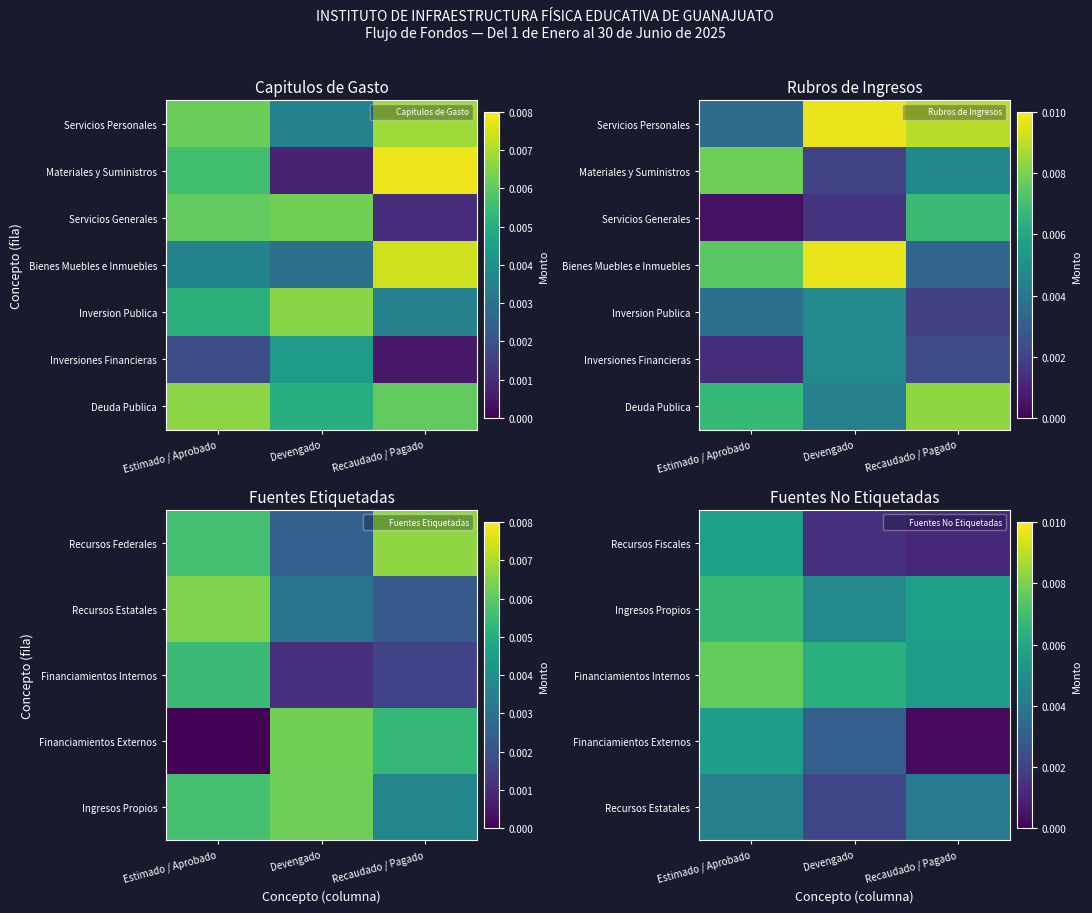

Rank the series by their maximum value, from lowest to highest.

Recursos Estatales, Inversiones Financieras, Financiamientos Externos, Recursos Fiscales, Ingresos Propios, Financiamientos Internos, Deuda Publica